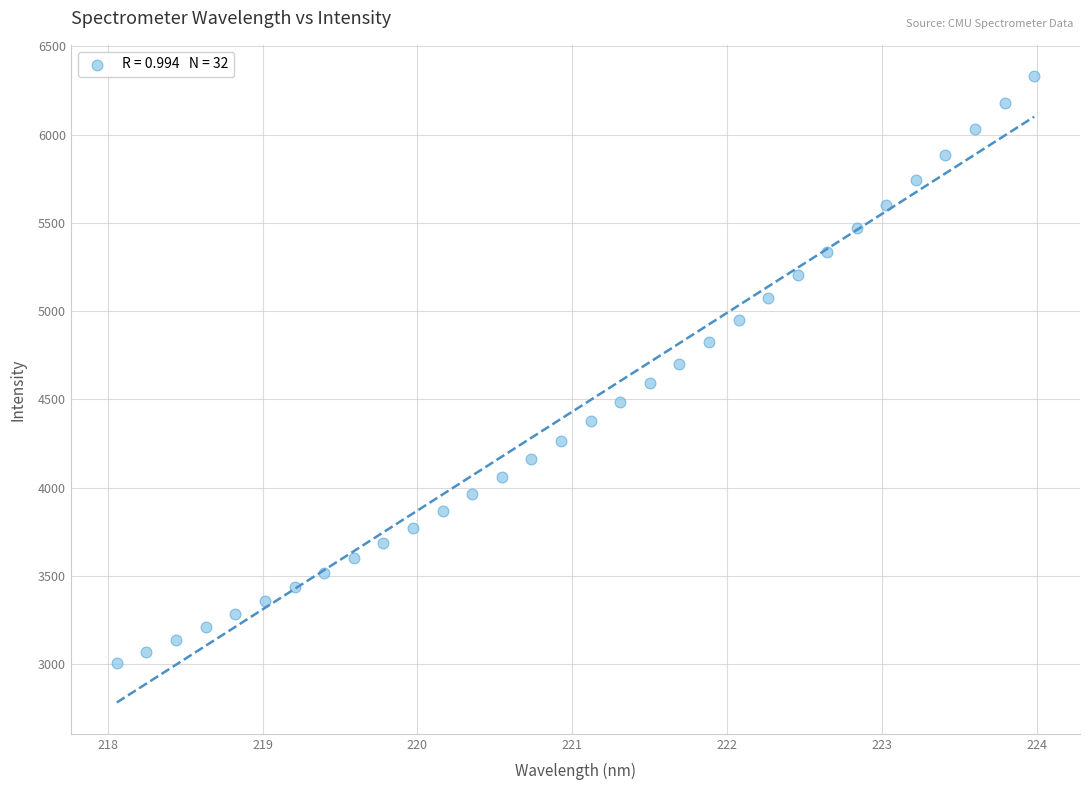

What is the range of Y values (max minus min)?

3327.0